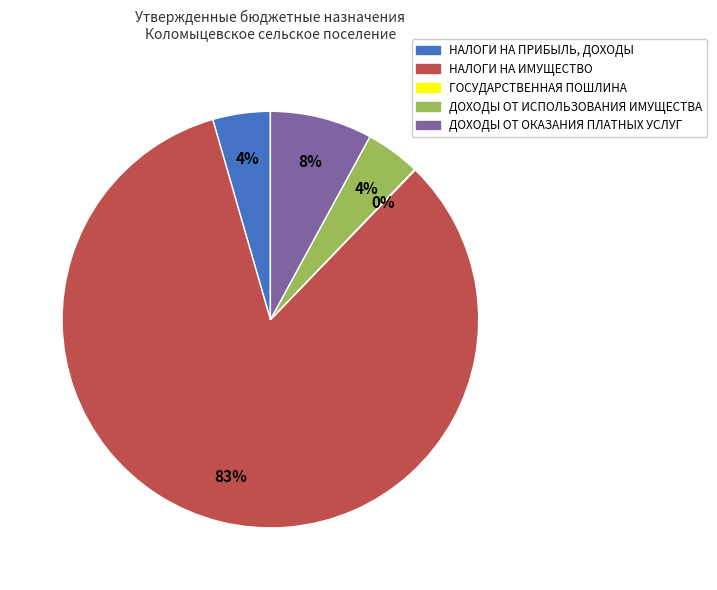

Which category accounts for the majority?

НАЛОГИ НА ИМУЩЕСТВО